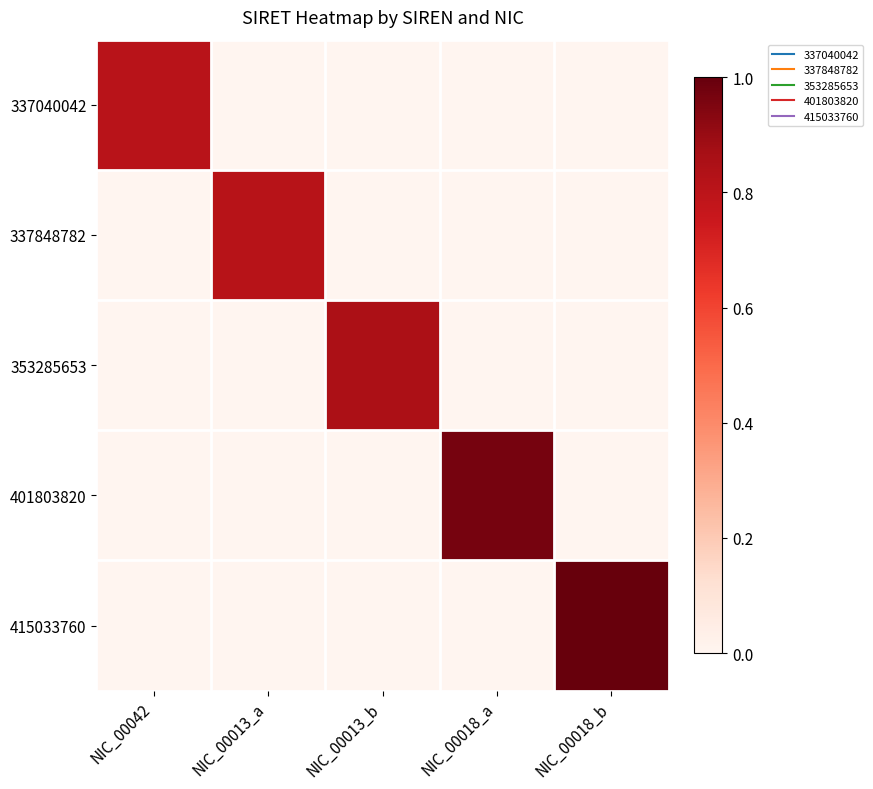

Reading left to right, transcribe all the data shown in this chart.

337040042: NIC_00042=0.8	NIC_00013_a=0.0	NIC_00013_b=0.0	NIC_00018_a=0.0	NIC_00018_b=0.0
337848782: NIC_00042=0.0	NIC_00013_a=0.8	NIC_00013_b=0.0	NIC_00018_a=0.0	NIC_00018_b=0.0
353285653: NIC_00042=0.0	NIC_00013_a=0.0	NIC_00013_b=0.9	NIC_00018_a=0.0	NIC_00018_b=0.0
401803820: NIC_00042=0.0	NIC_00013_a=0.0	NIC_00013_b=0.0	NIC_00018_a=1.0	NIC_00018_b=0.0
415033760: NIC_00042=0.0	NIC_00013_a=0.0	NIC_00013_b=0.0	NIC_00018_a=0.0	NIC_00018_b=1.0